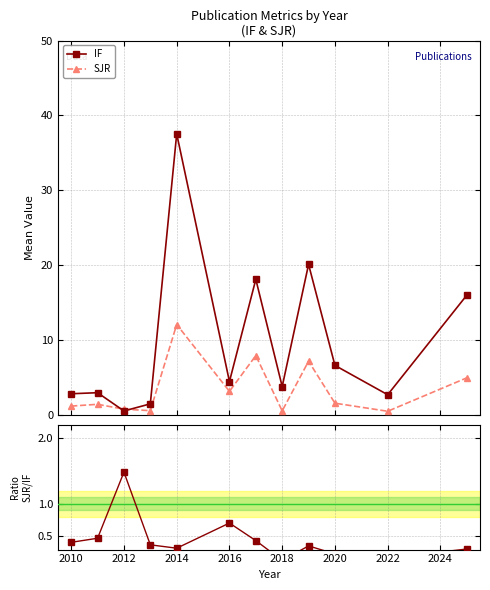

Reading left to right, list all the values displayed in this chart.

IF: 2.8	2.9	0.5	1.4	37.5	4.4	18.1	3.8	20.1	6.6	2.7	16.0
SJR: 1.1	1.4	0.7	0.5	12.1	3.1	7.9	0.5	7.2	1.5	0.5	4.9
SJR/IF: 0.4	0.5	1.5	0.4	0.3	0.7	0.4	0.1	0.4	0.2	0.2	0.3